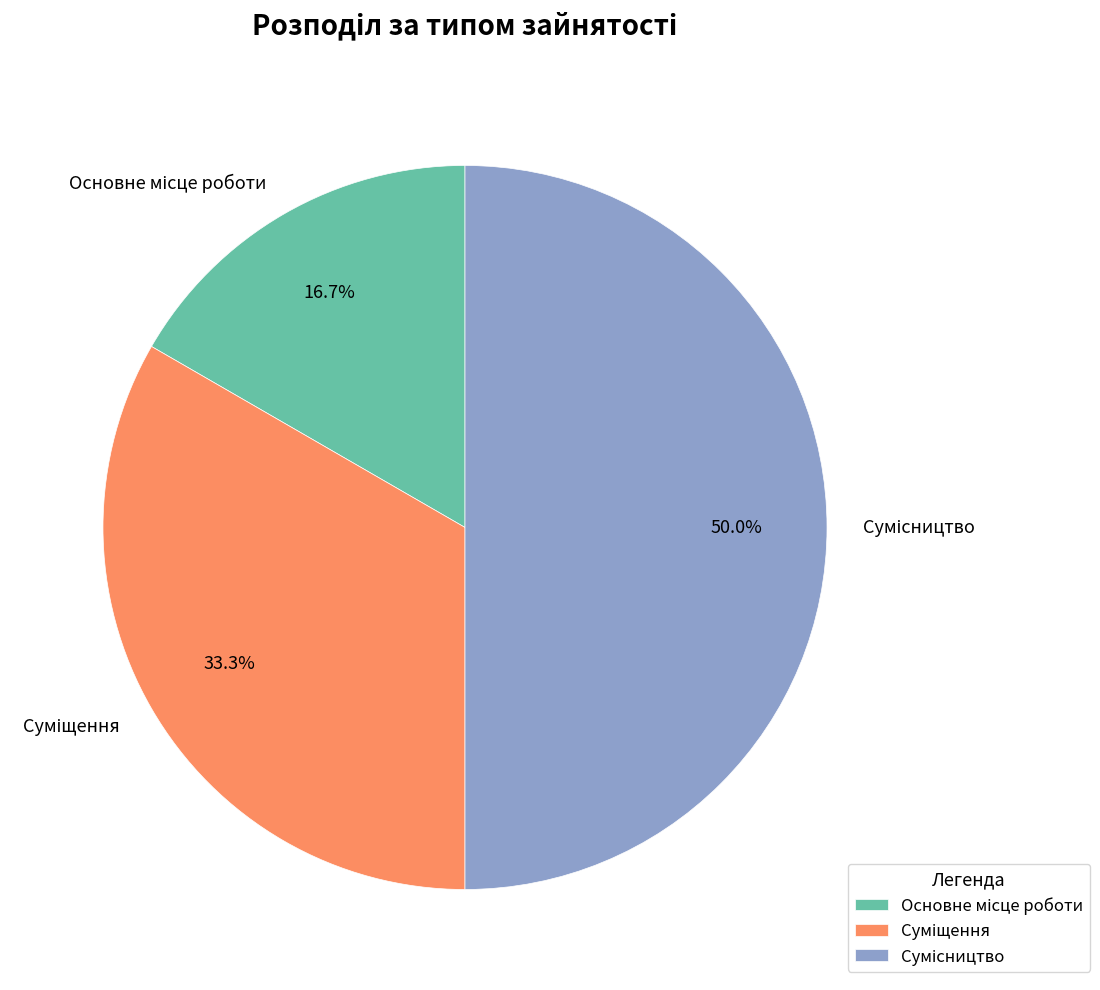

What percentage do Сумісництво and Суміщення together represent?

83.3%